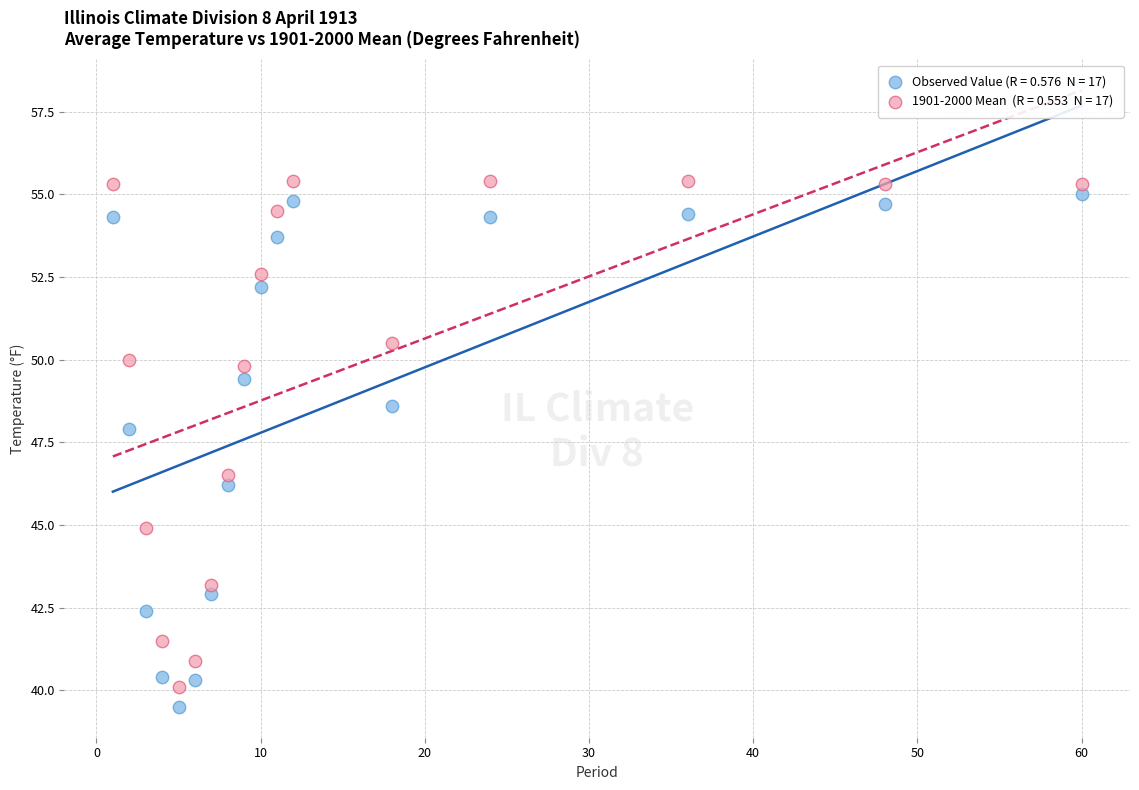

Across all series, what Y value is closest to 47?

46.5